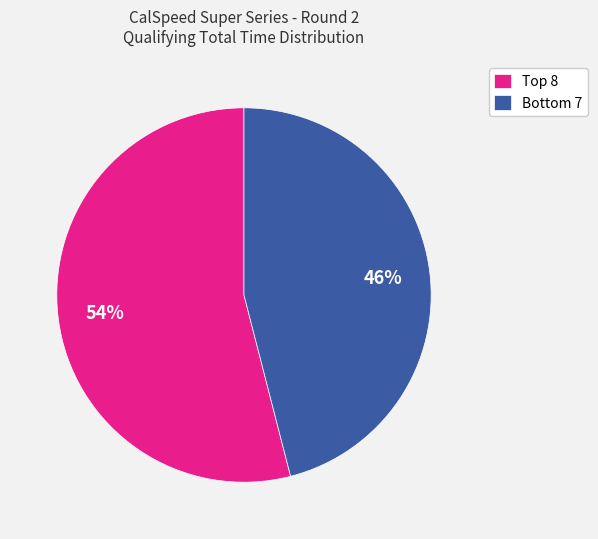

Does any single category account for the majority?

Yes